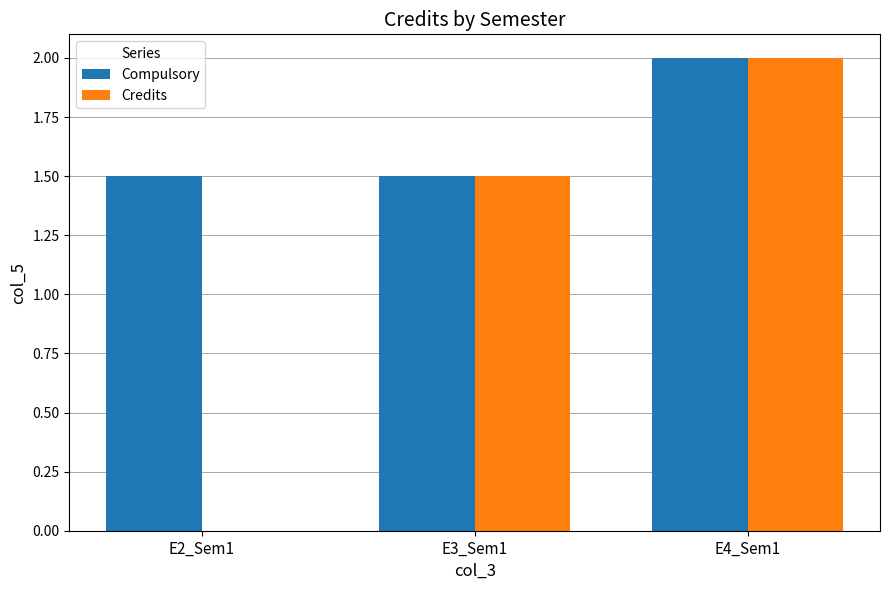

The Credits series shows 2.0 at E4_Sem1. True or false?

True